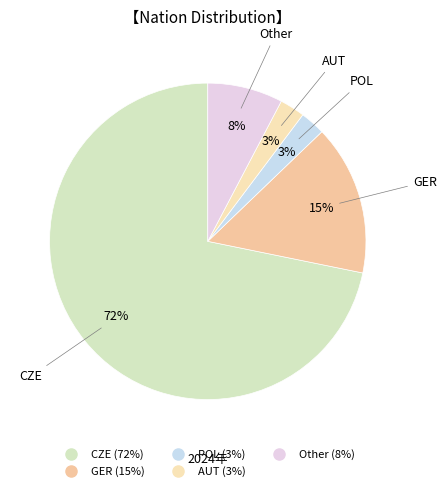

To the nearest percent, what is the average slice percentage?

20%